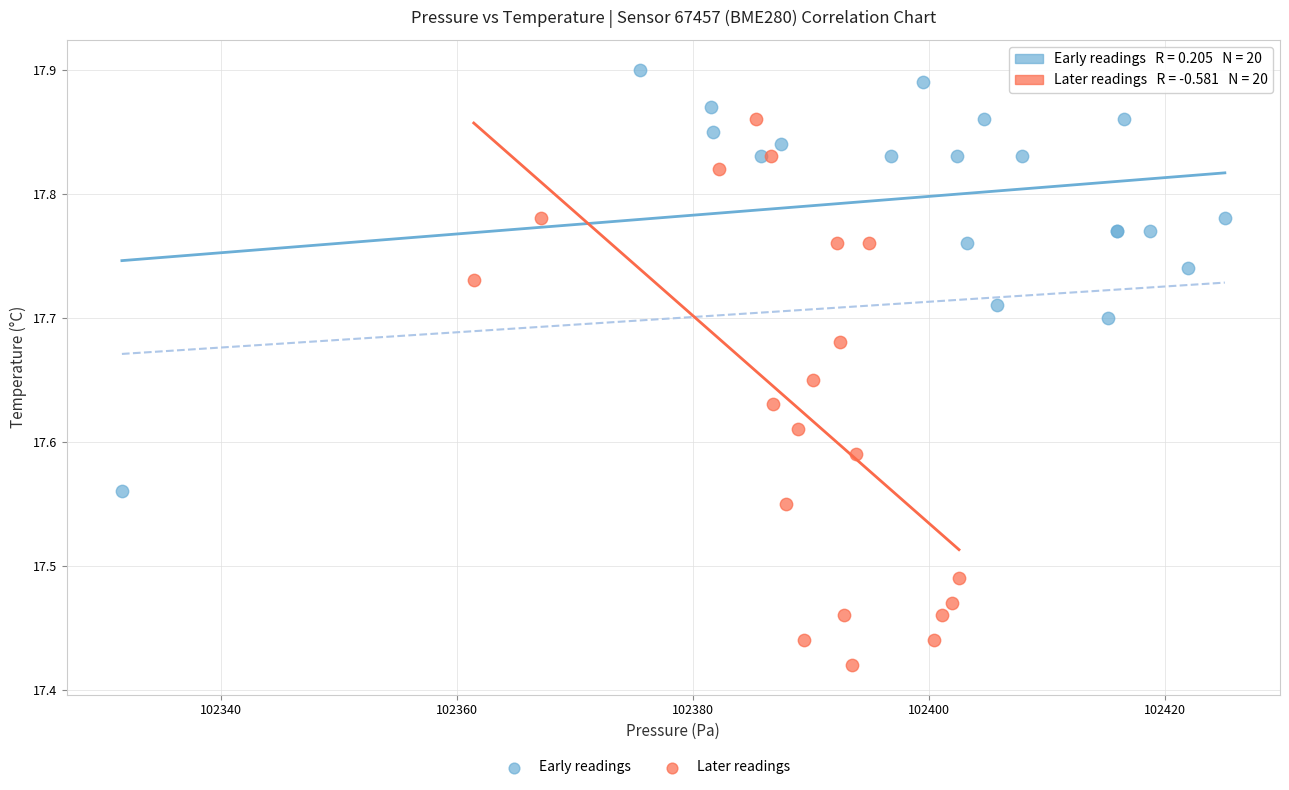

Which series reaches the minimum Y coordinate?

Later readings